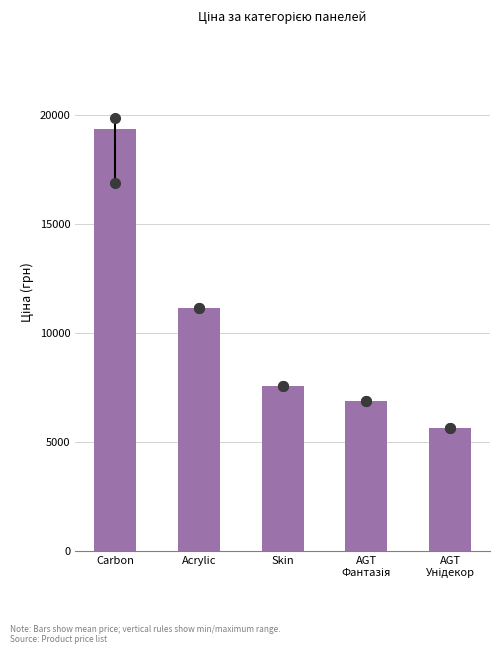

Reading left to right, extract all data points from this chart.

19336.4	11113.6	7545.9	6879.5	5636.0